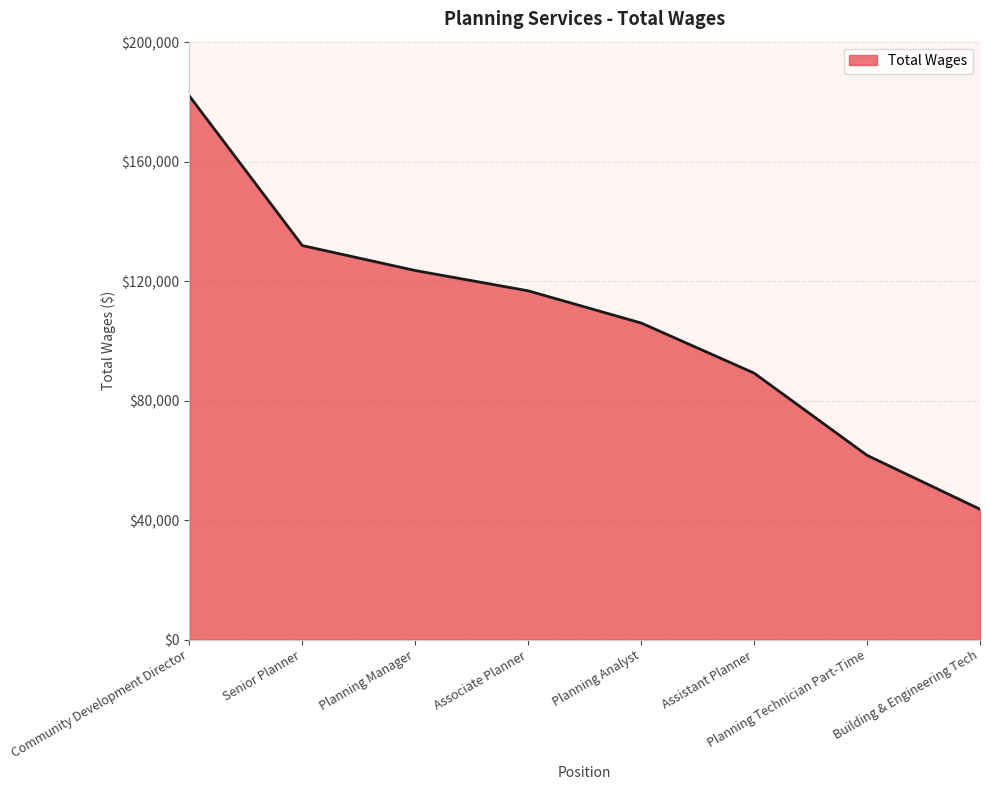

Which category has the lowest value across all series?

Building & Engineering Tech